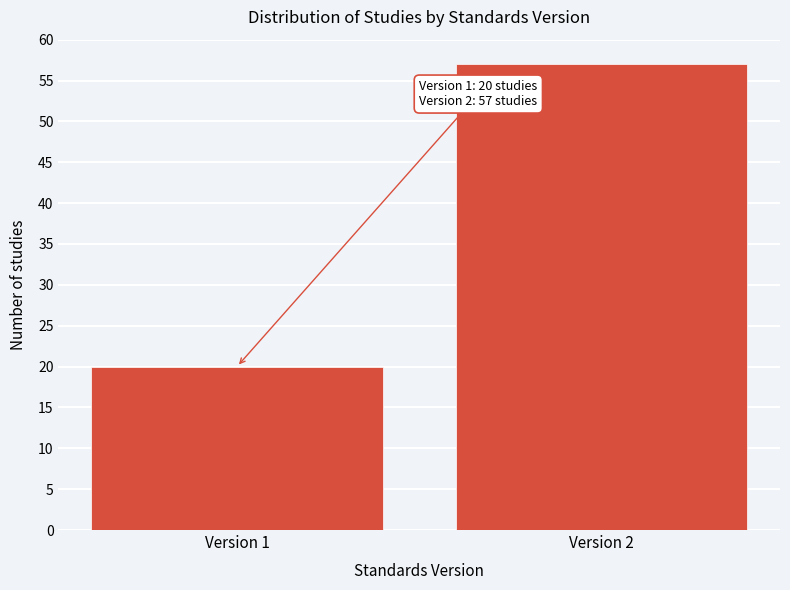

Reading left to right, what are all the values shown in this chart?

20	57